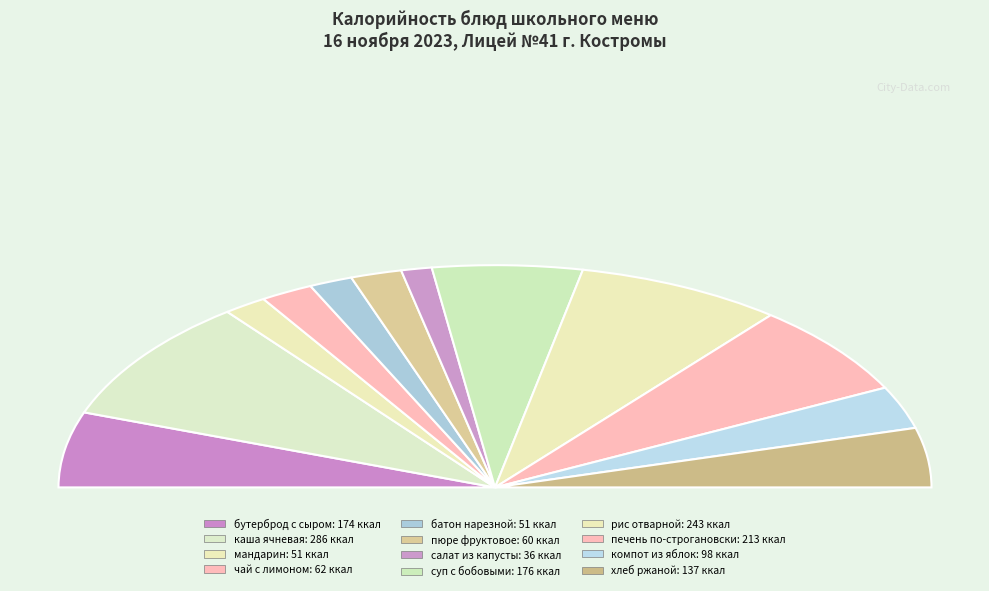

Is the sum of мандарин and каша молочная ячневая greater than half?

No